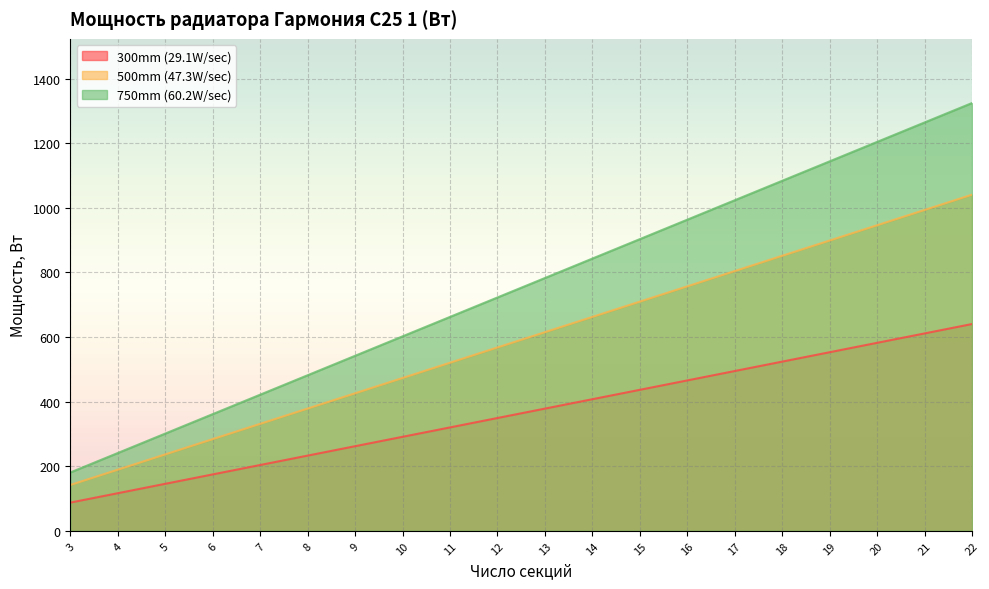

How many lines are shown in the chart?

3